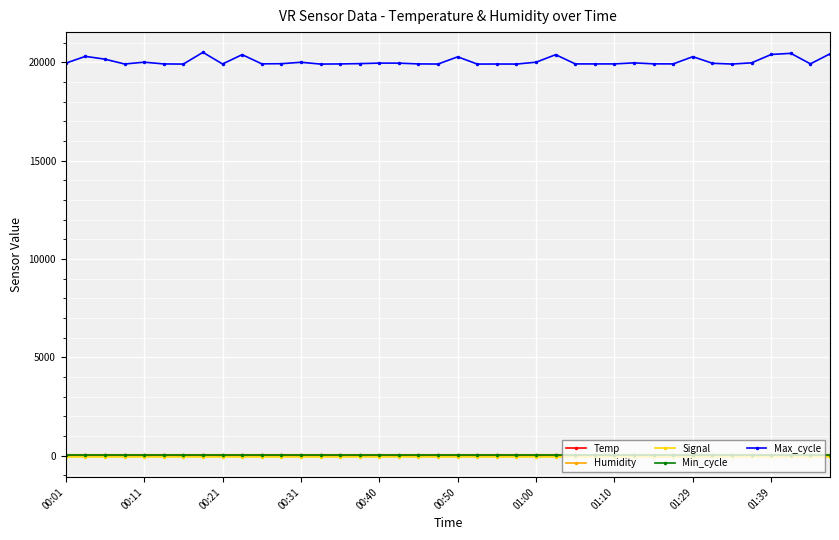

True or false: Max_cycle has more than 1 interior local peaks.

True